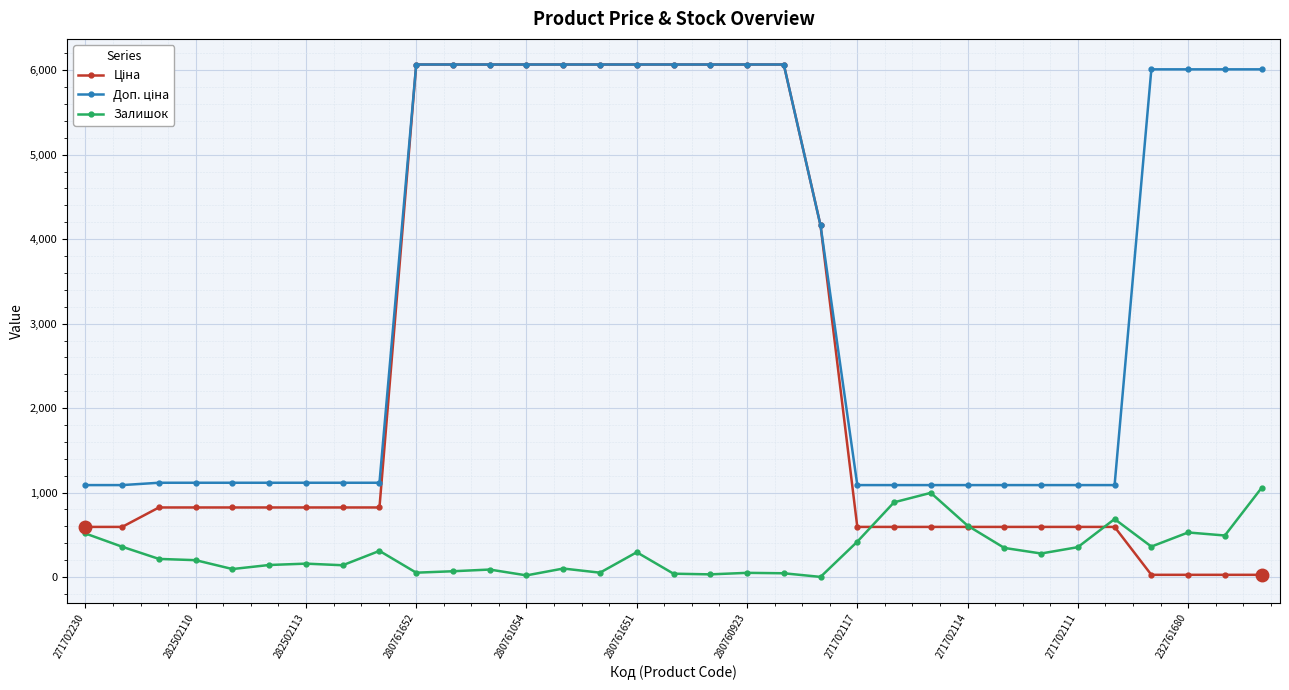

What is the maximum value shown in the chart?

6067.2